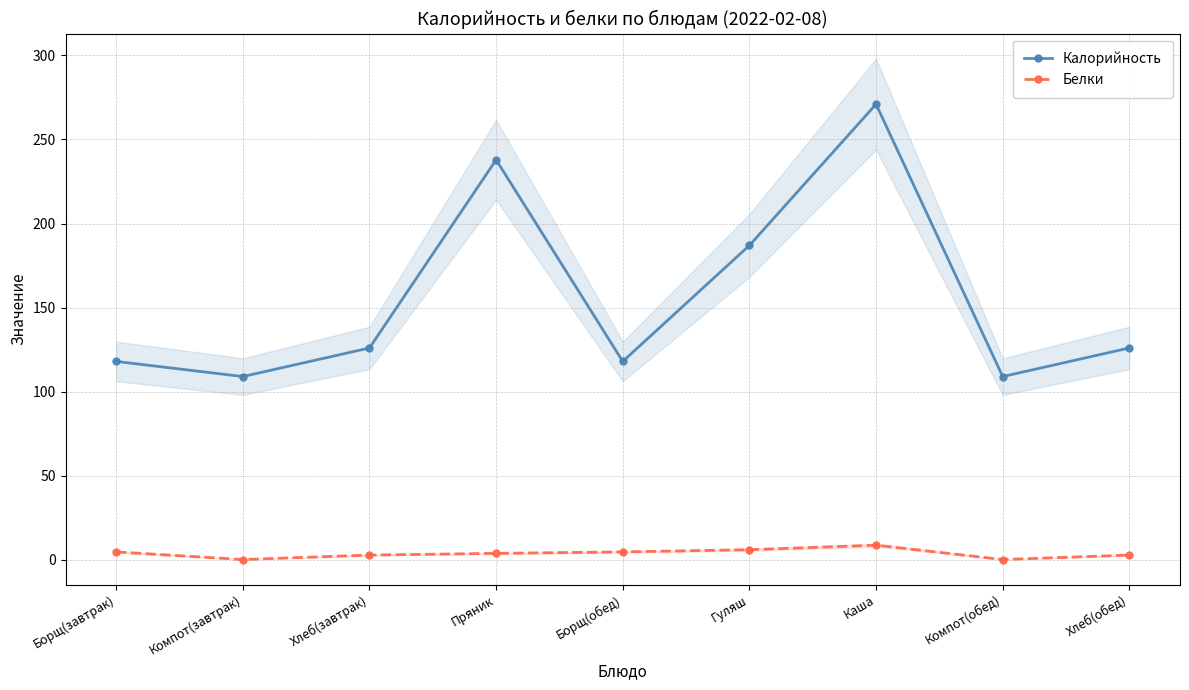

What is the approximate value of Калорийность at Борщ(обед)?

118.0